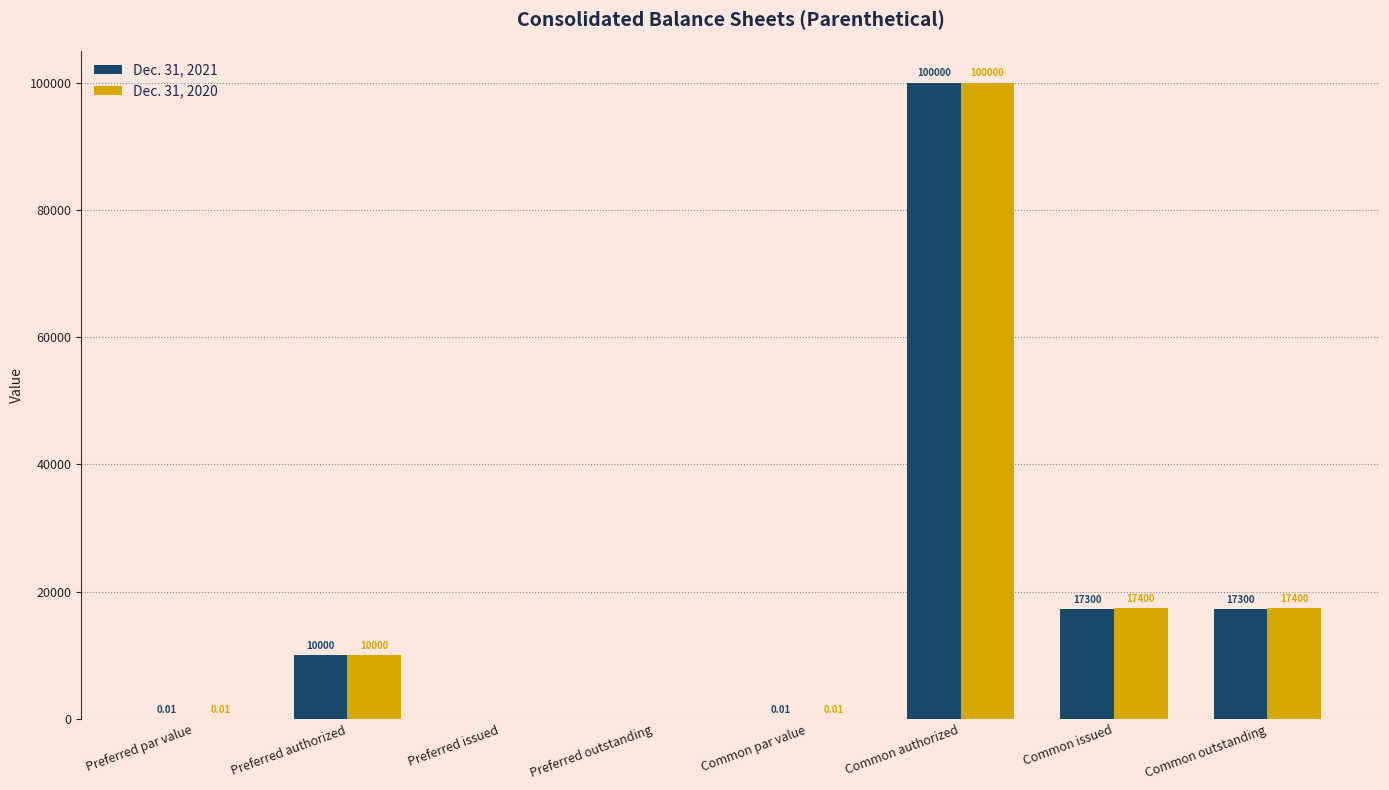

What is the total value across all series at Preferred authorized?

20000.0